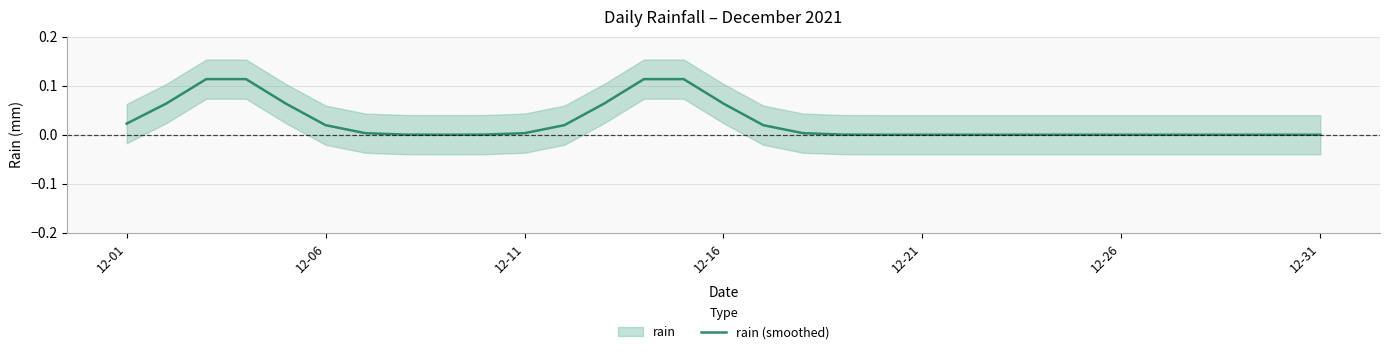

How many lines are shown in the chart?

1